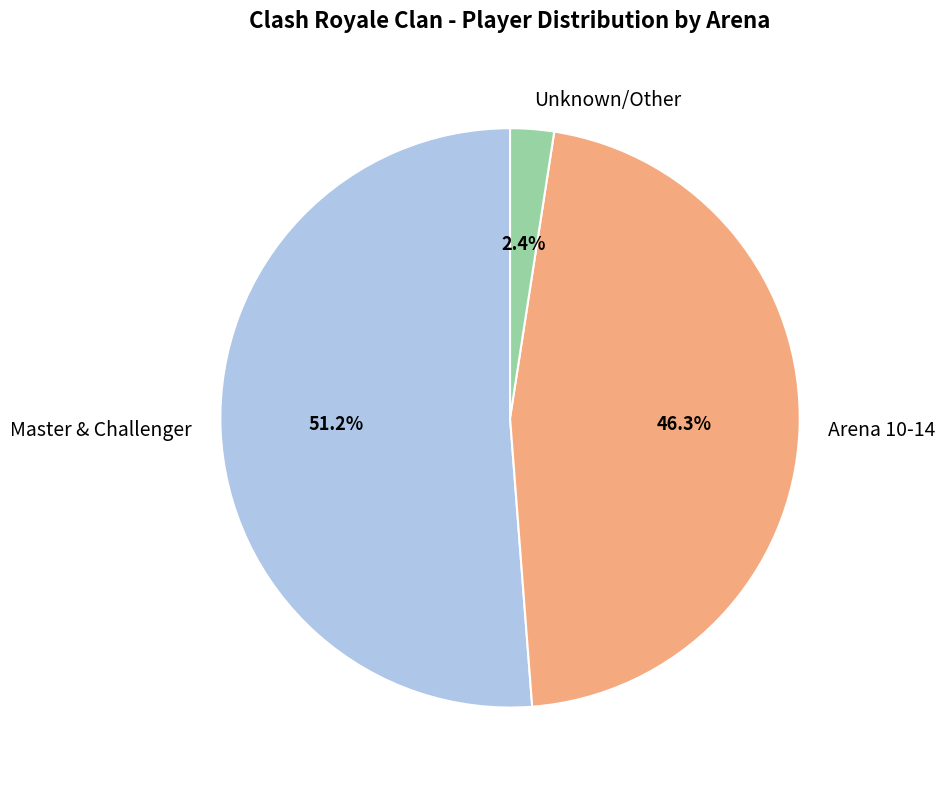

Which has a higher value, Unknown/Other or Arena 10-14?

Arena 10-14